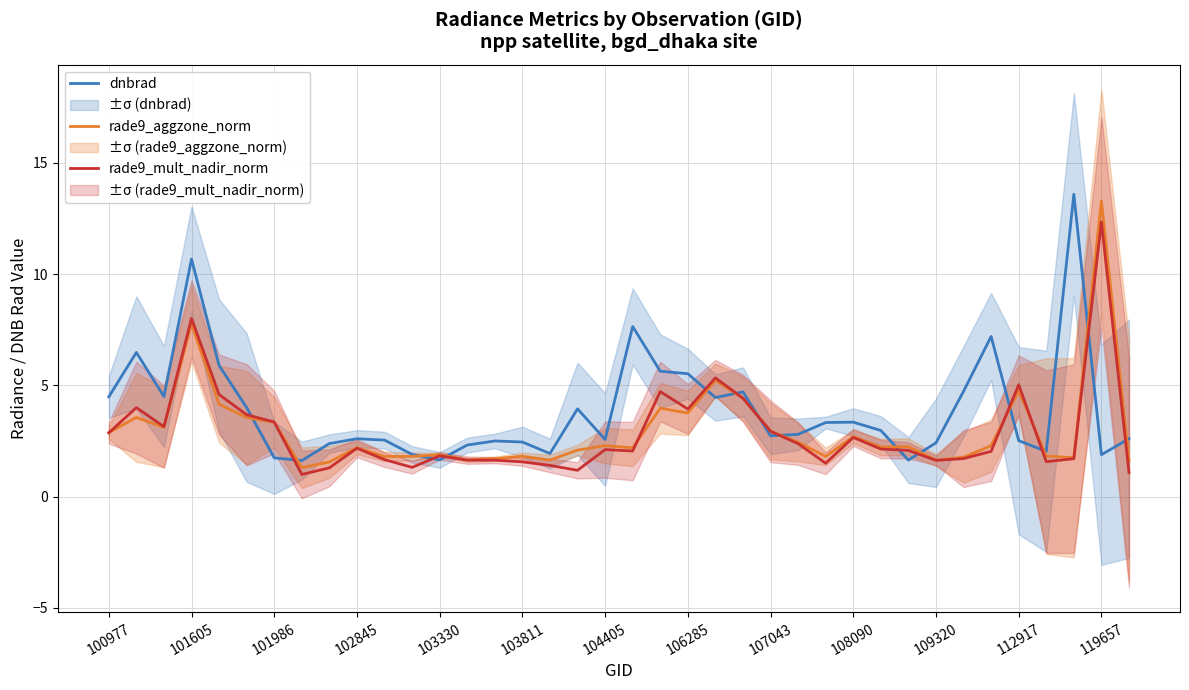

What are all the series names shown in the legend?

dnbrad, rade9_aggzone_norm, rade9_mult_nadir_norm